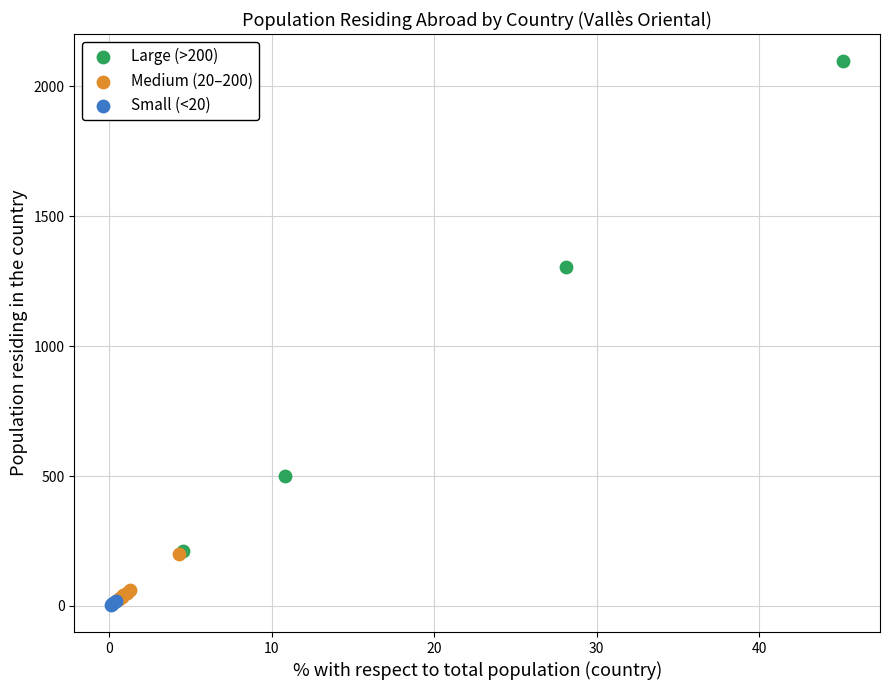

Which series has the largest Y range (max minus min)?

Large (>200)